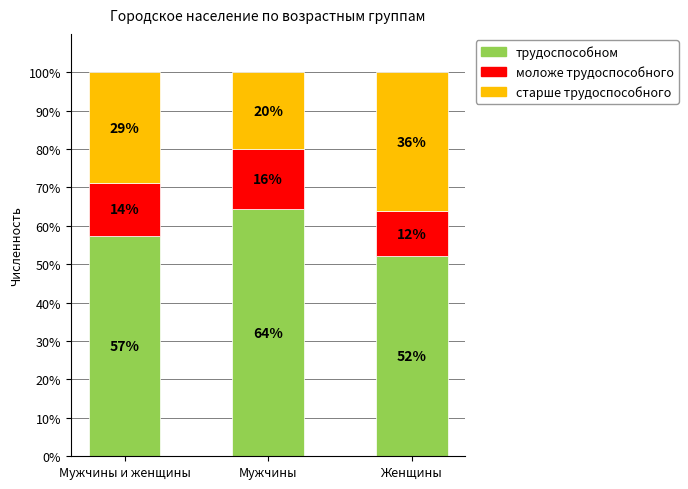

The трудоспособном series shows 11.7 at Женщины. True or false?

False